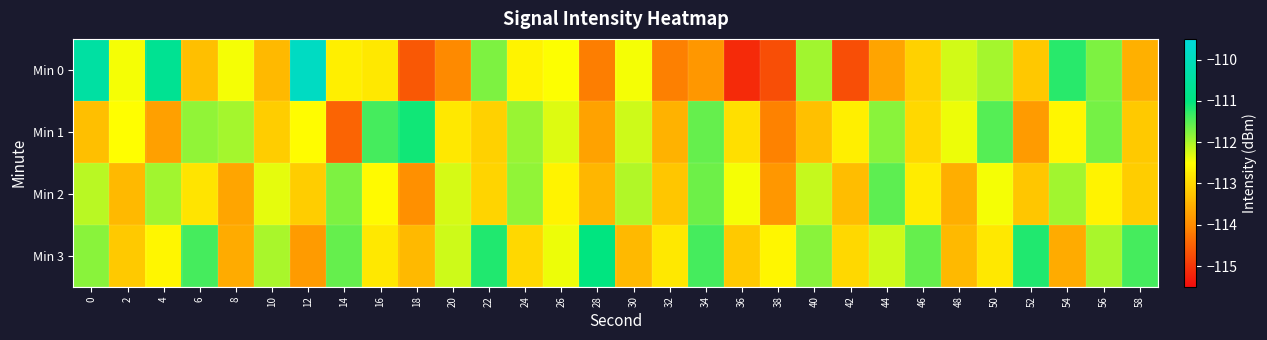

What is the greatest value displayed?

-109.9